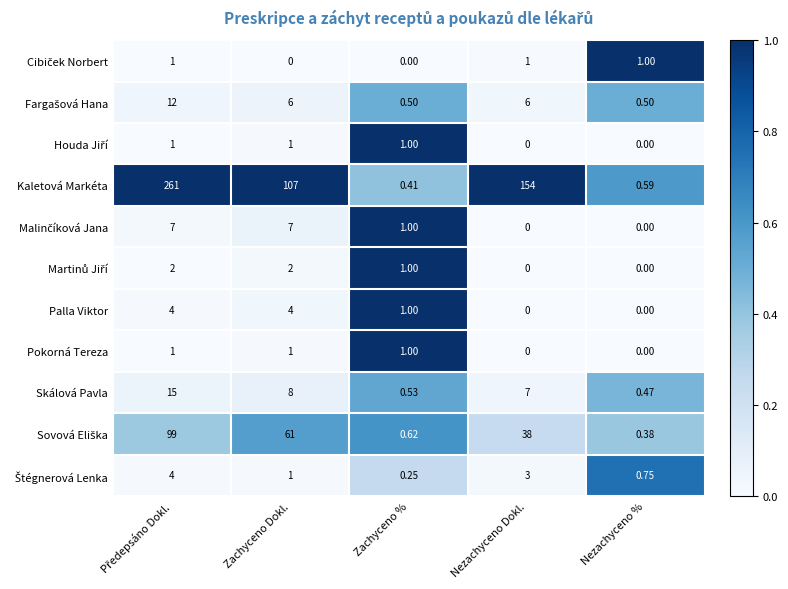

At how many categories does at least one series exceed 0?

5